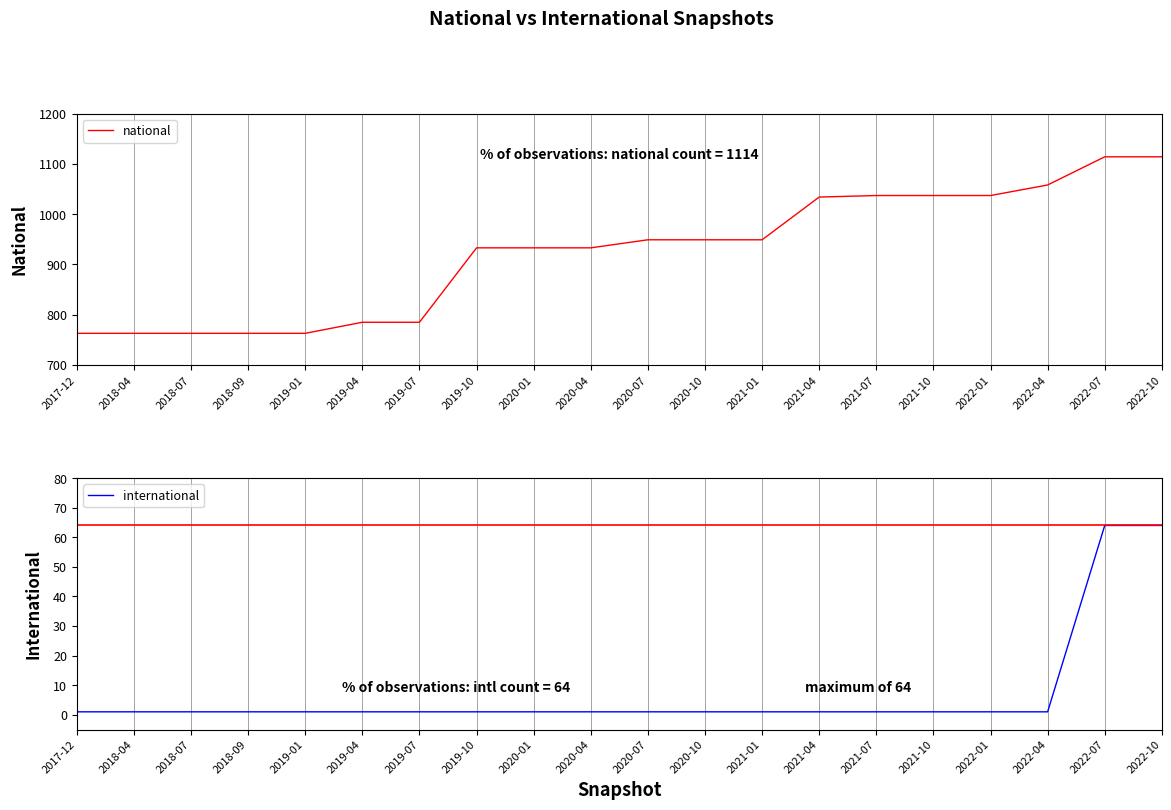

True or false: international has a value of 1 at 2021-10.

True